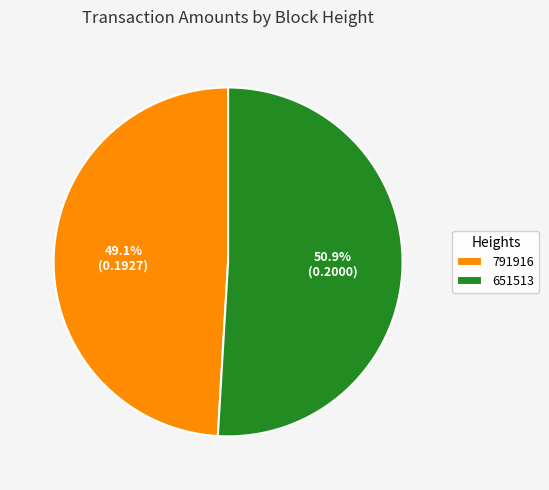

Do 651513 and 791916 together represent more than half of the pie?

Yes